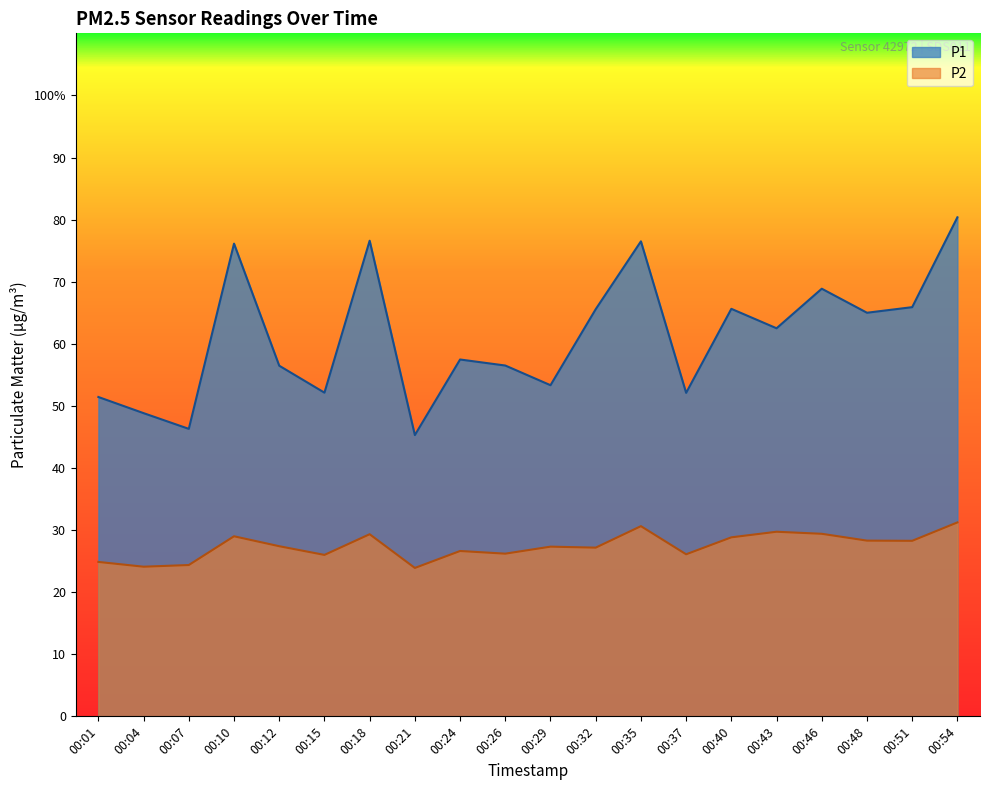

Where is the first local maximum for P2?

00:10